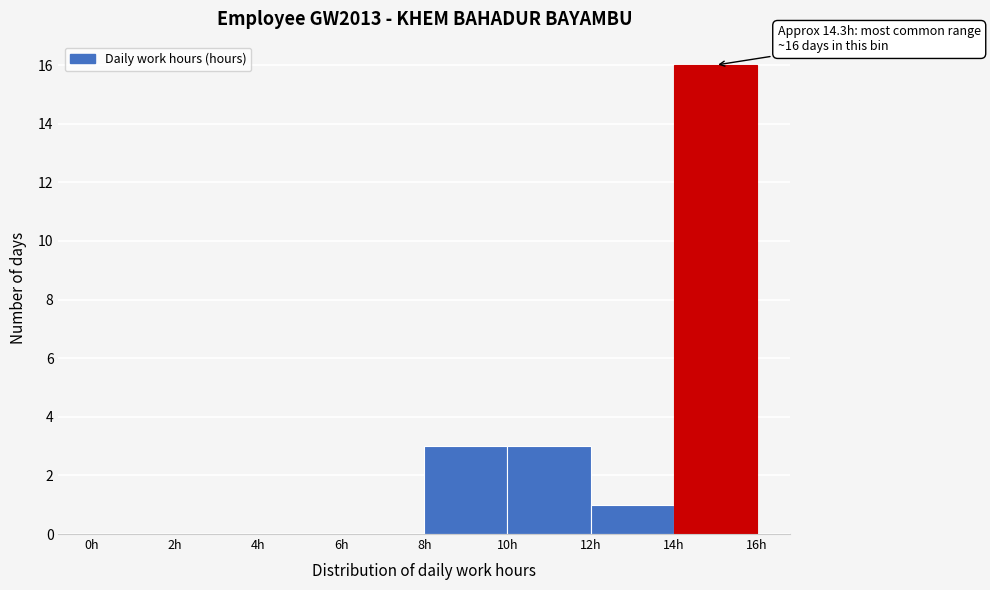

Which range on the x-axis has the tallest bar?

14 to 16